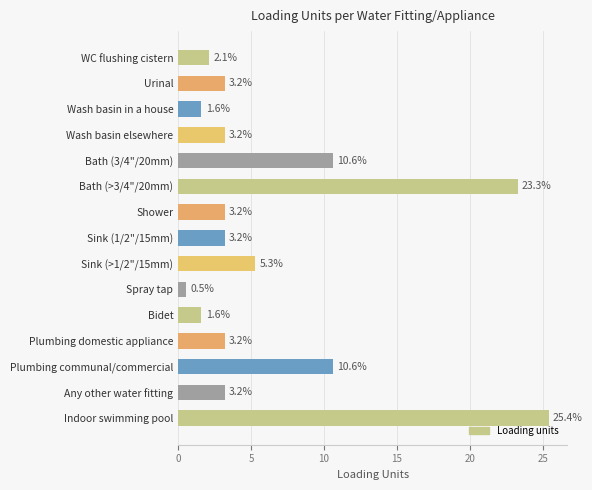

What is the difference between the second highest and minimum values?

22.8